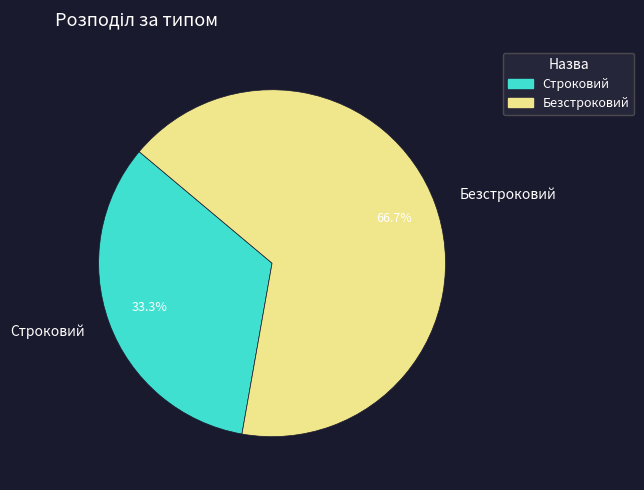

Which slice is the largest?

Безстроковий